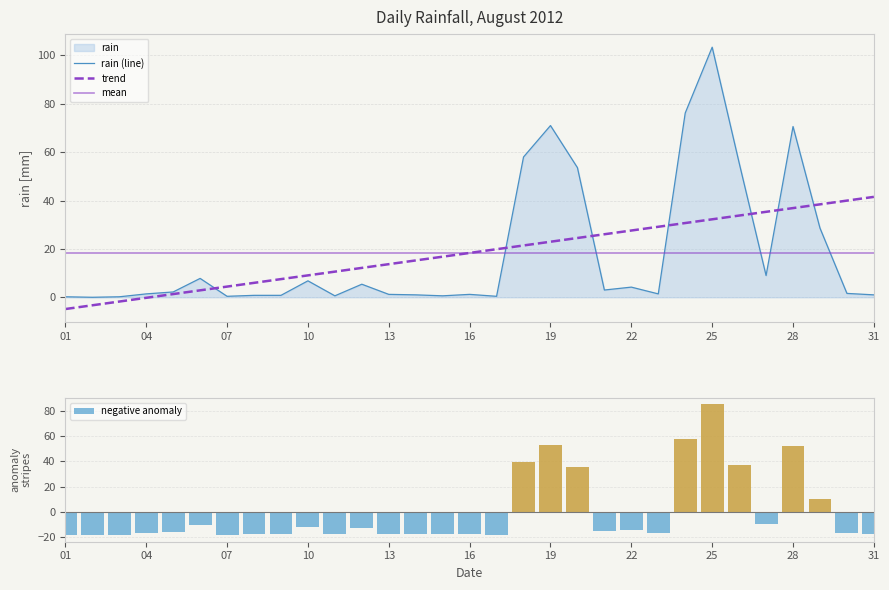

What is the lowest value of the trend series?

-4.9